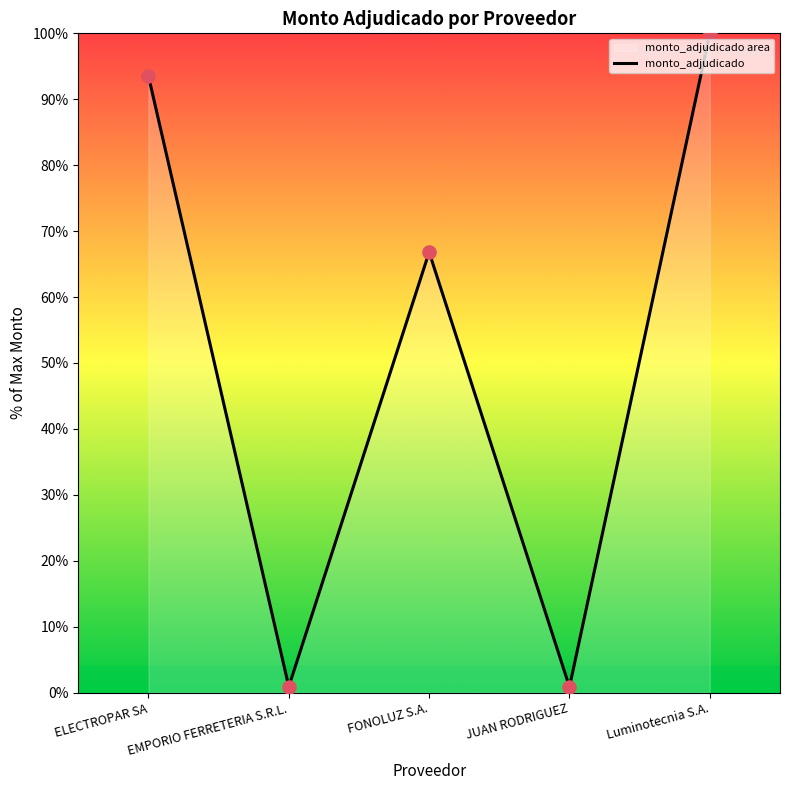

Between FONOLUZ S.A. and Luminotecnia S.A., which is larger?

Luminotecnia S.A.